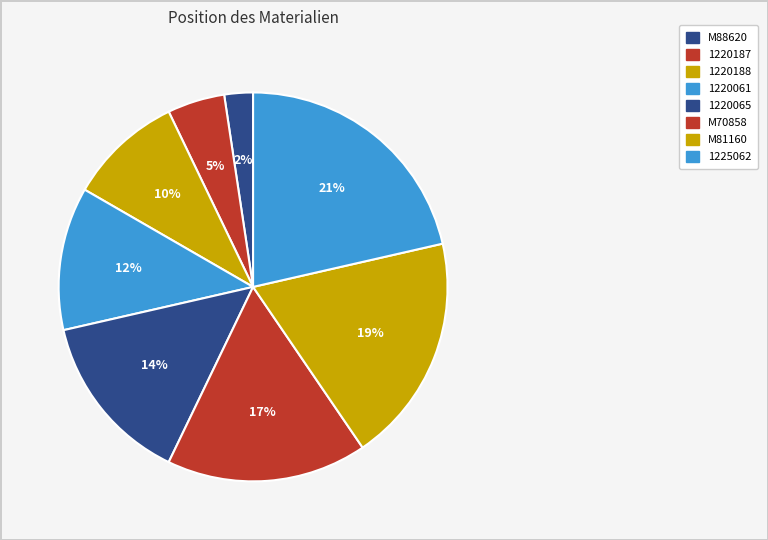

Approximately how many times larger is the value at 1225062 compared to M81160?

1.1